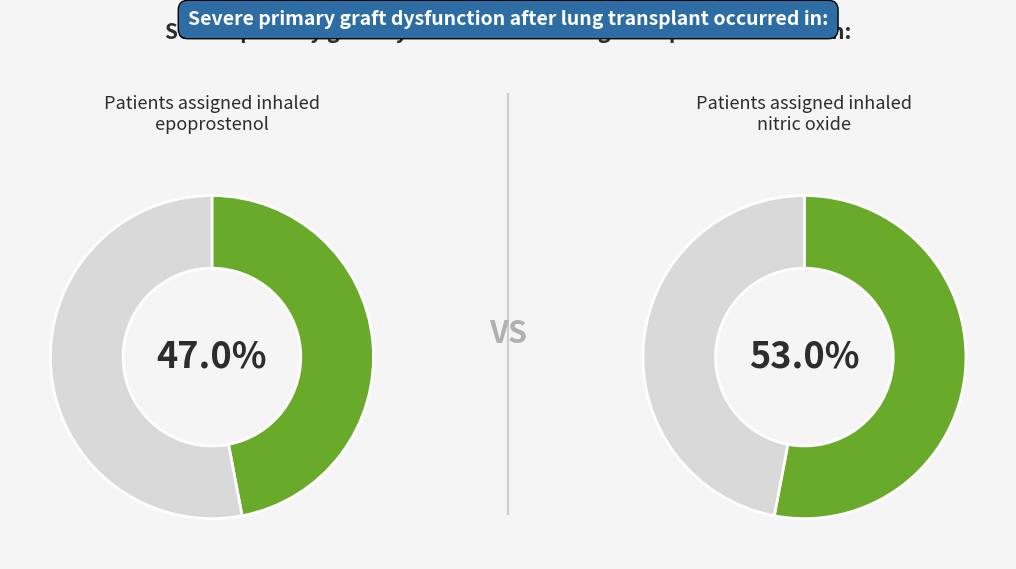

Is there a majority slice in this chart?

No